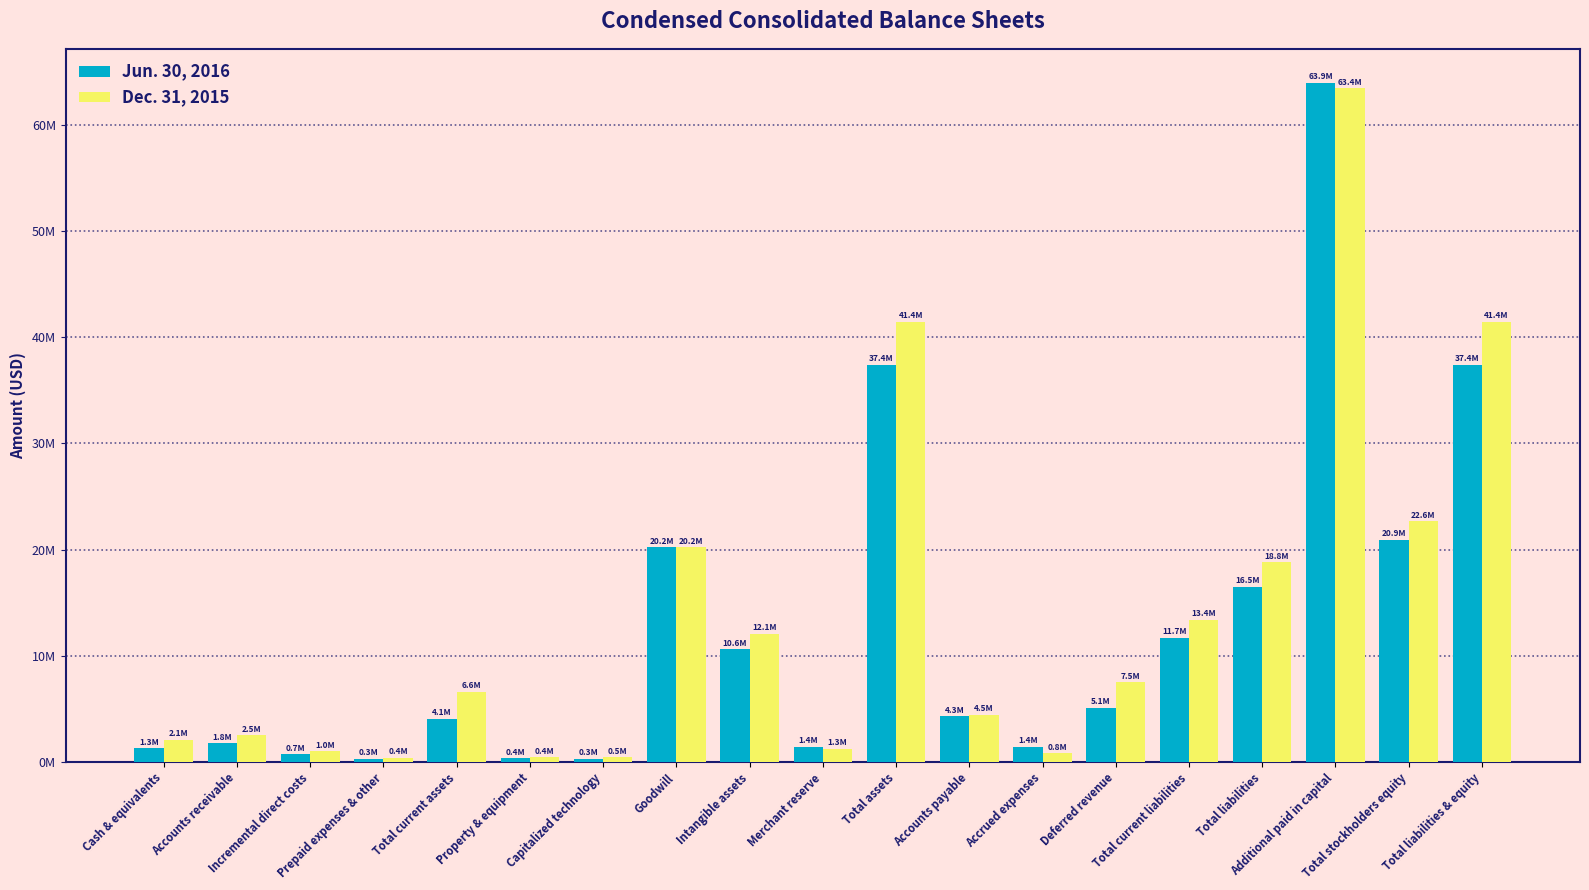

Reading left to right, extract all data points from this chart.

Jun. 30, 2016: 1292244	1772860	719747	305752	4090603	353921	302958	20201190	10617639	1426927	37370308	4301997	1425112	5122268	11674377	16467770	63930830	20902538	37370308
Dec. 31, 2015: 2070693	2510530	1023916	411592	6629231	444398	456523	20201190	12051839	1260849	41427816	4465941	837712	7507176	13368329	18782659	63427542	22645157	41427816